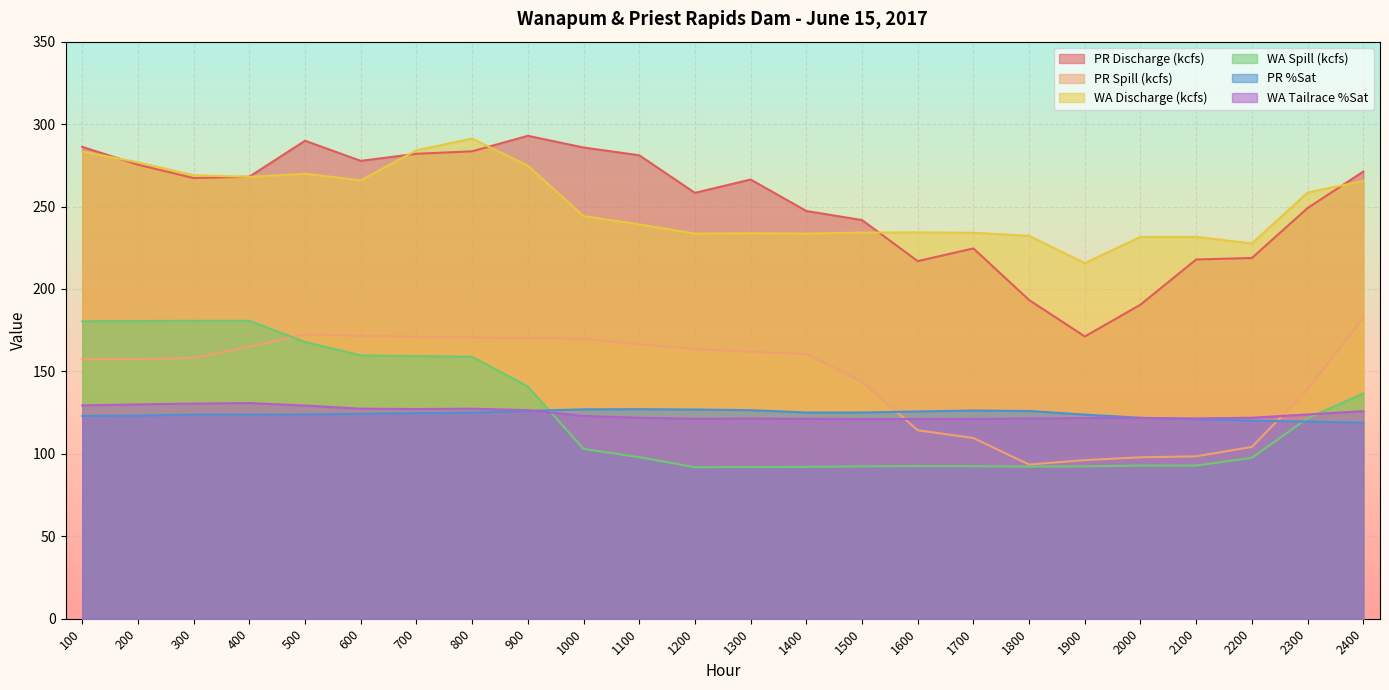

Is it true that WA Discharge (kcfs) equals 227.6 at 2200?

True